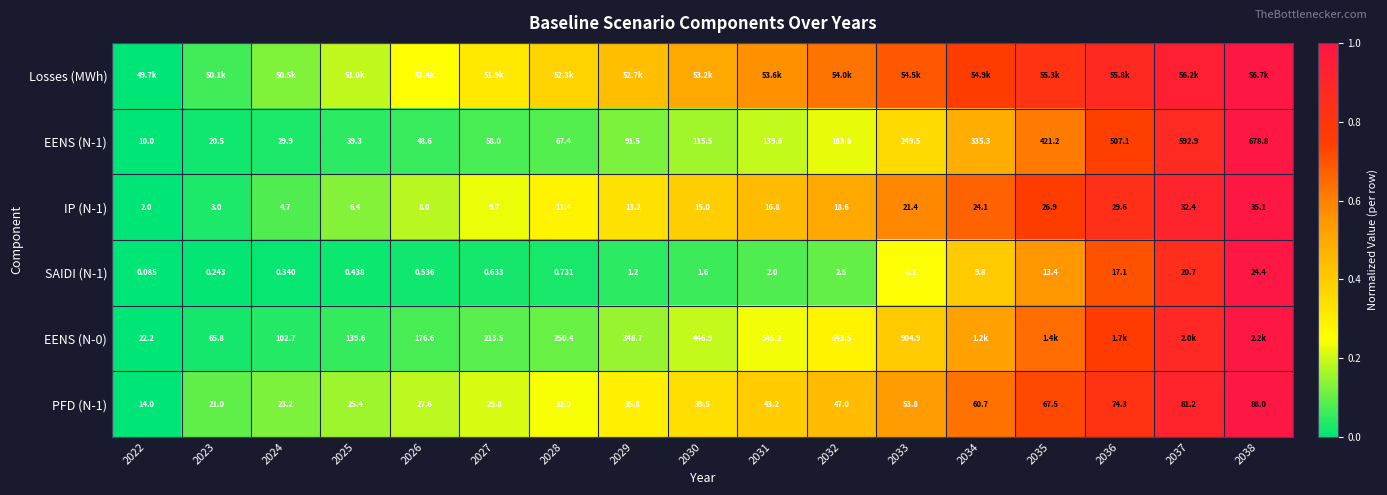

Is the value of PFD (N-1) at 2022 greater than the value of IP (N-1) at 2025?

Yes